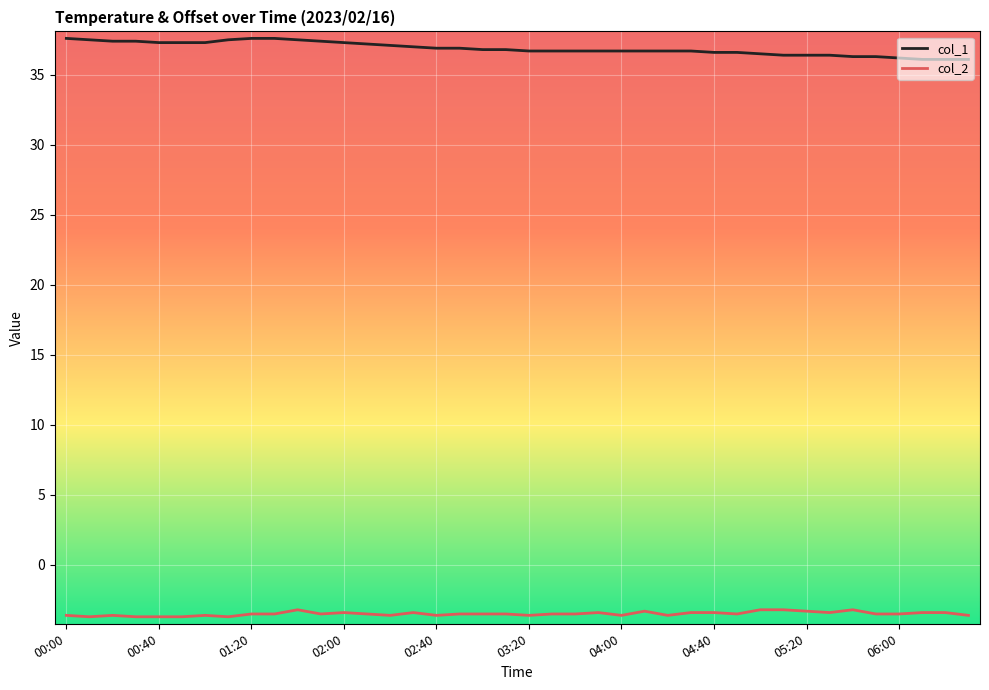

What is the lowest value of the col_2 series?

-3.7